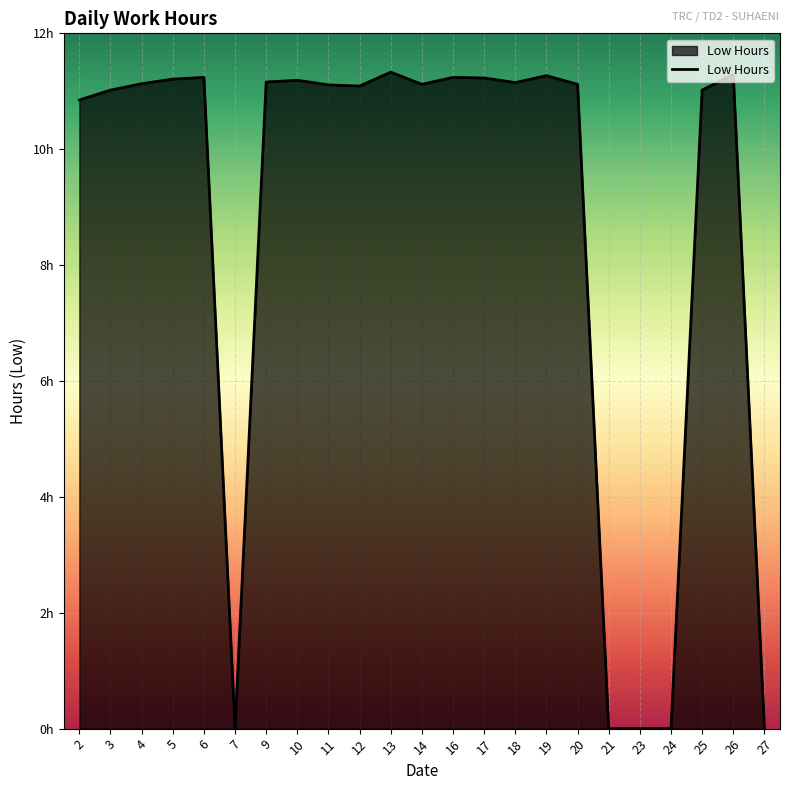

Where is the data nearest to the value 5?

7